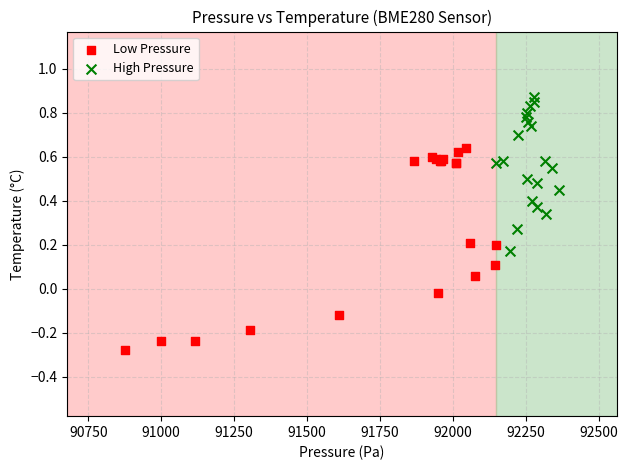

Which series reaches the minimum Y coordinate?

Low Pressure